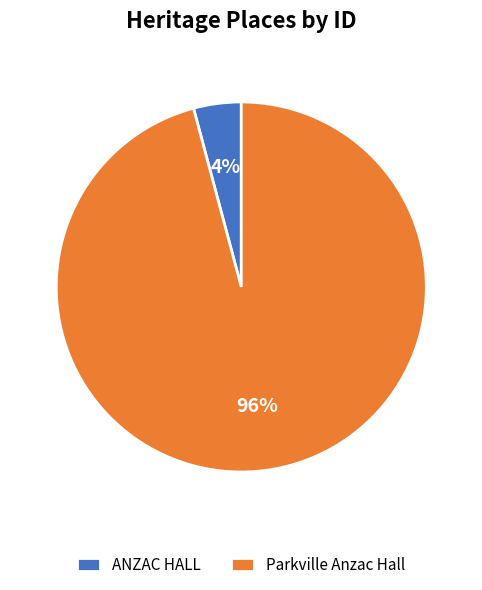

Which category accounts for the majority?

Parkville Anzac Hall